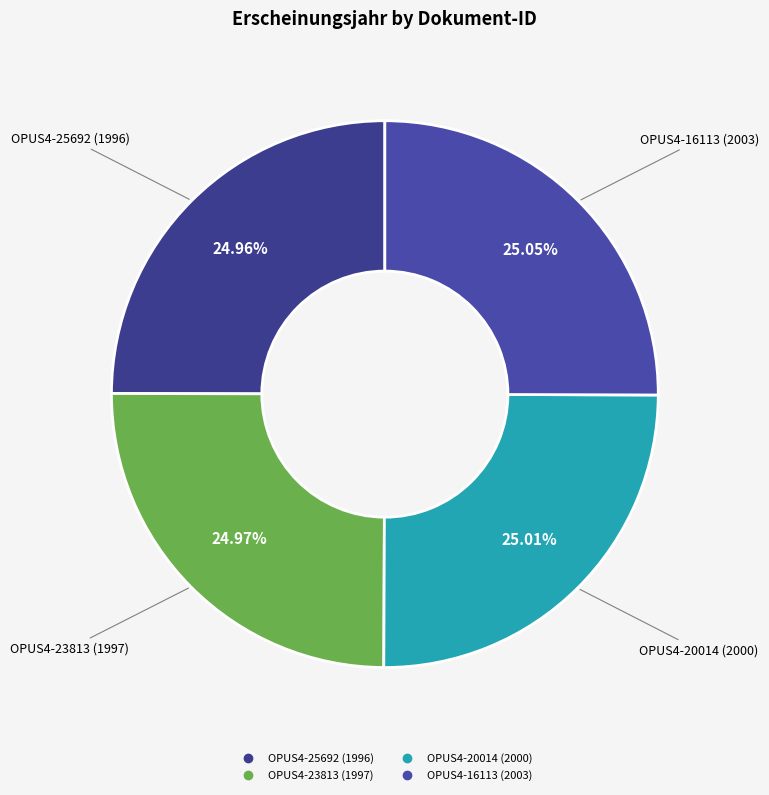

Does any single category account for the majority?

No